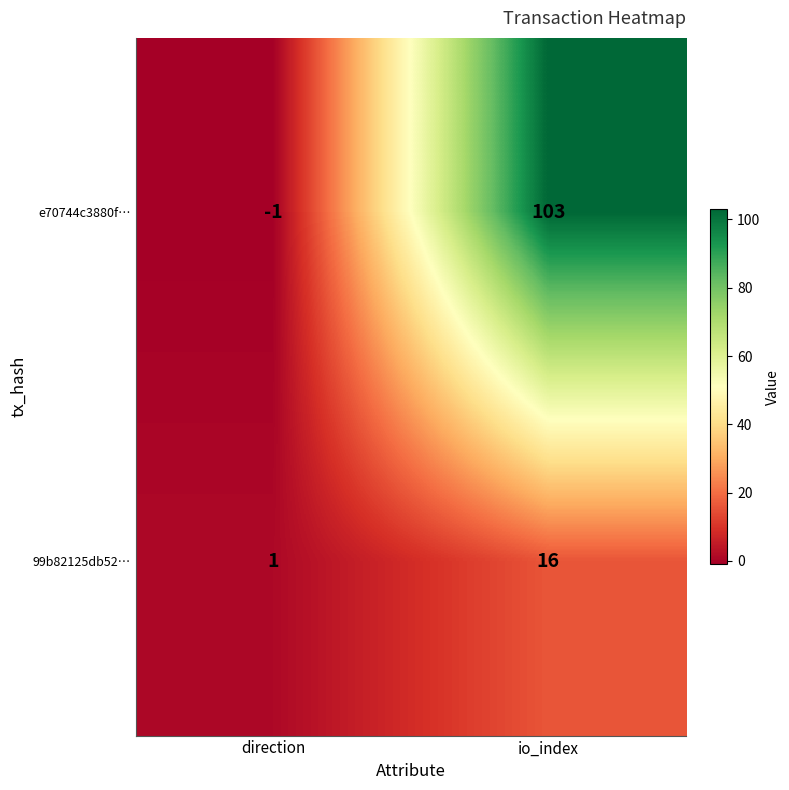

Count the number of data series in this chart.

2